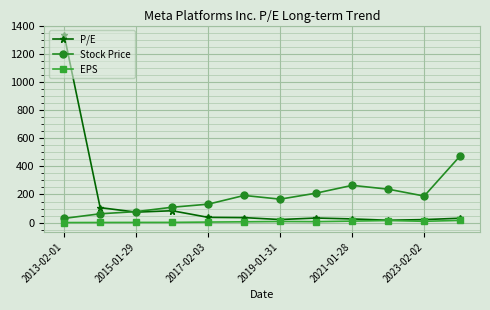

Rank the series by their maximum value, from highest to lowest.

P/E, Stock Price, EPS